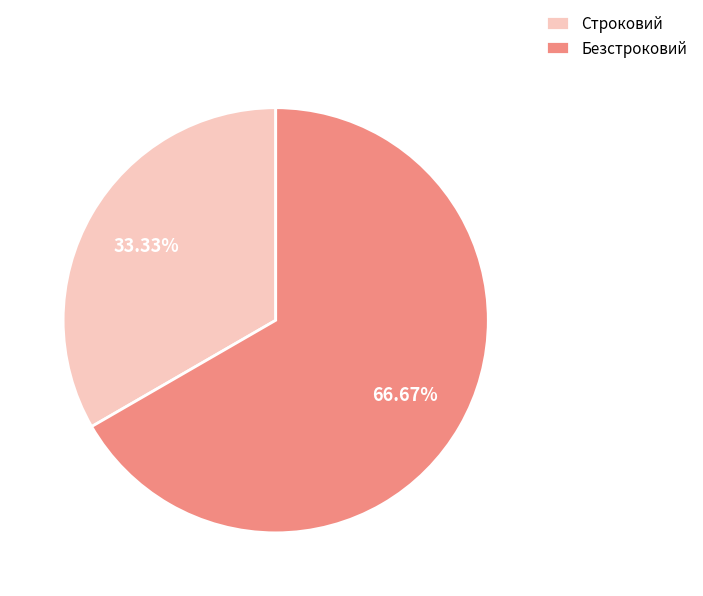

To the nearest percent, what portion does Строковий represent?

33%